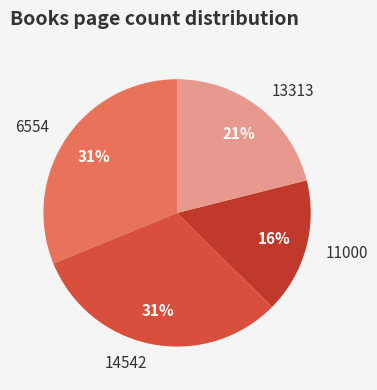

Between 11000 and 6554, which is larger?

6554